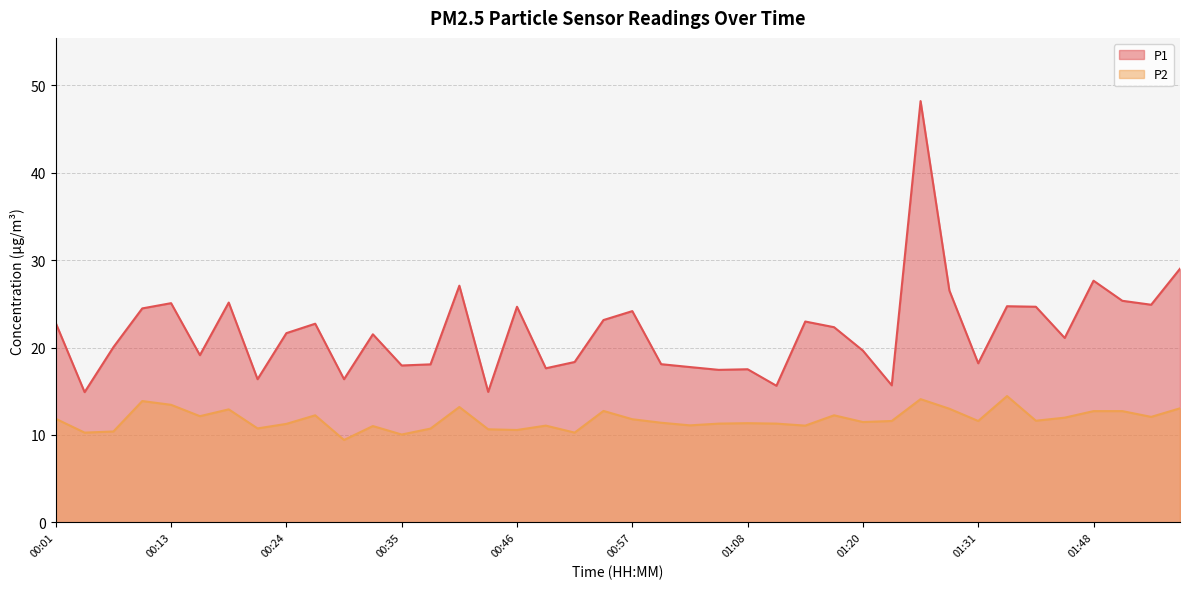

What is the label of the 28th point from the right?

00:35